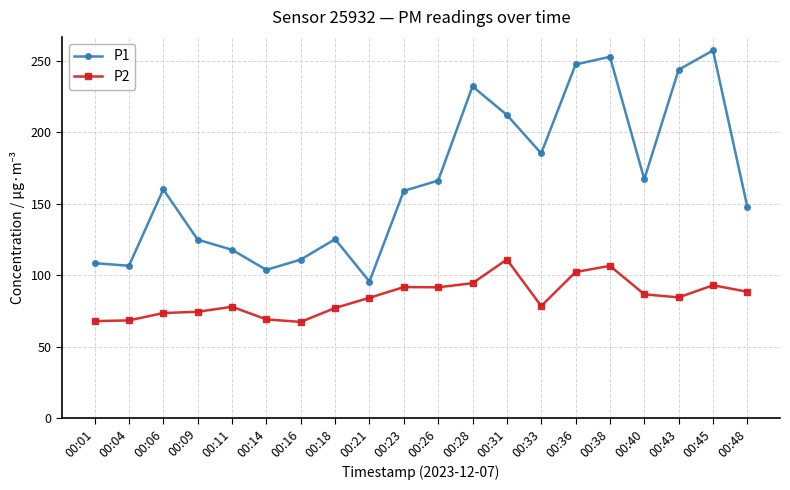

Does the chart have visible grid lines?

Yes